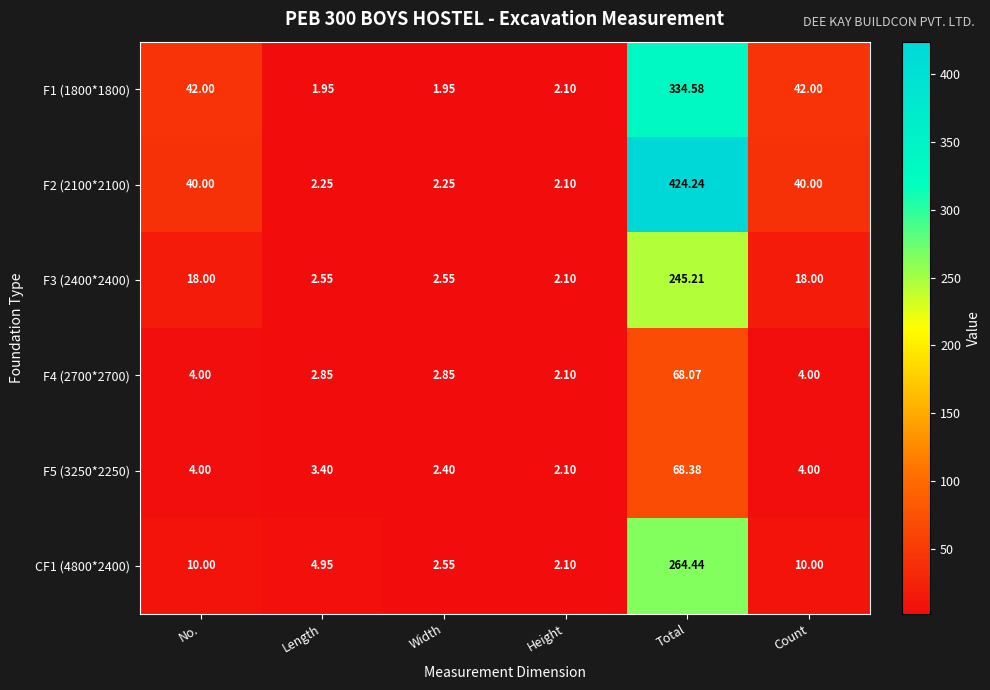

Which series has the widest spread of values?

F2 (2100*2100)